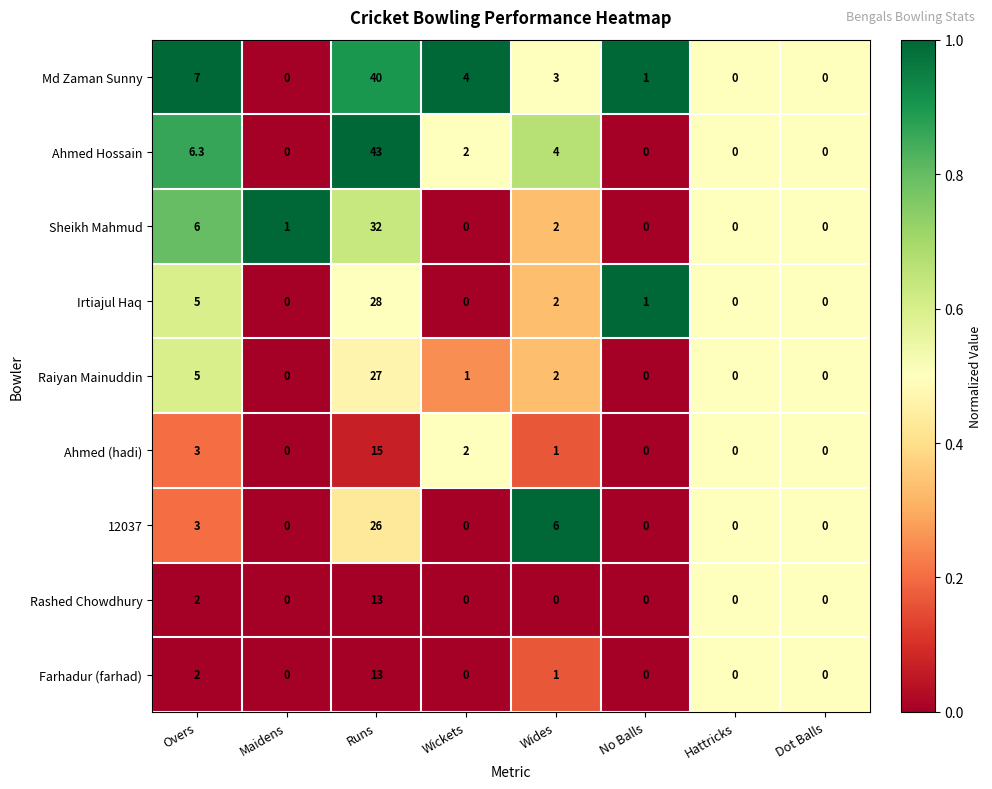

At which category is the sum across all series the highest?

Runs